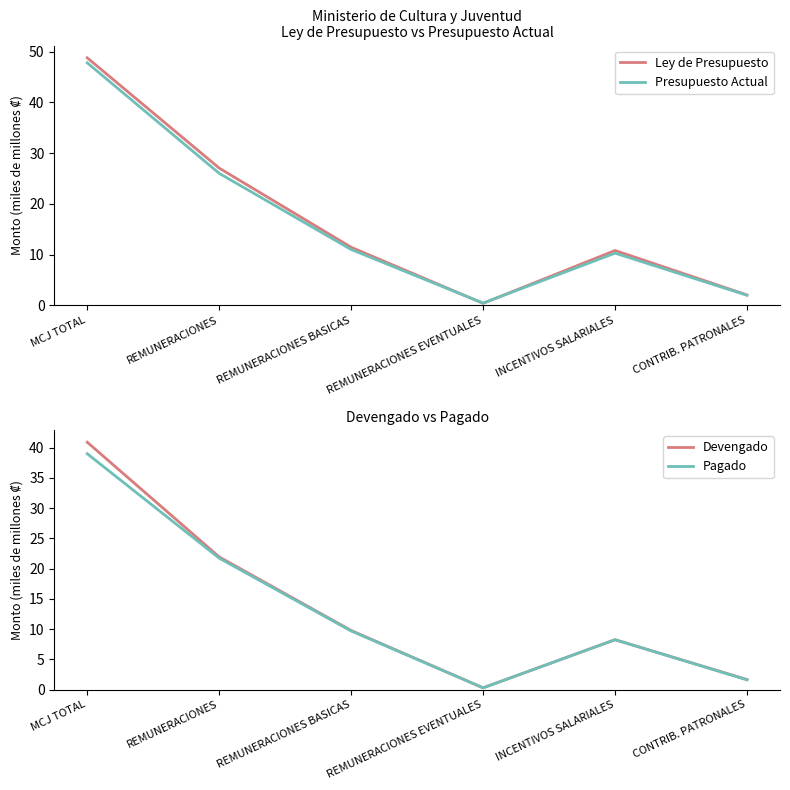

The value of Presupuesto Actual at MCJ TOTAL is 72.2. True or false?

False